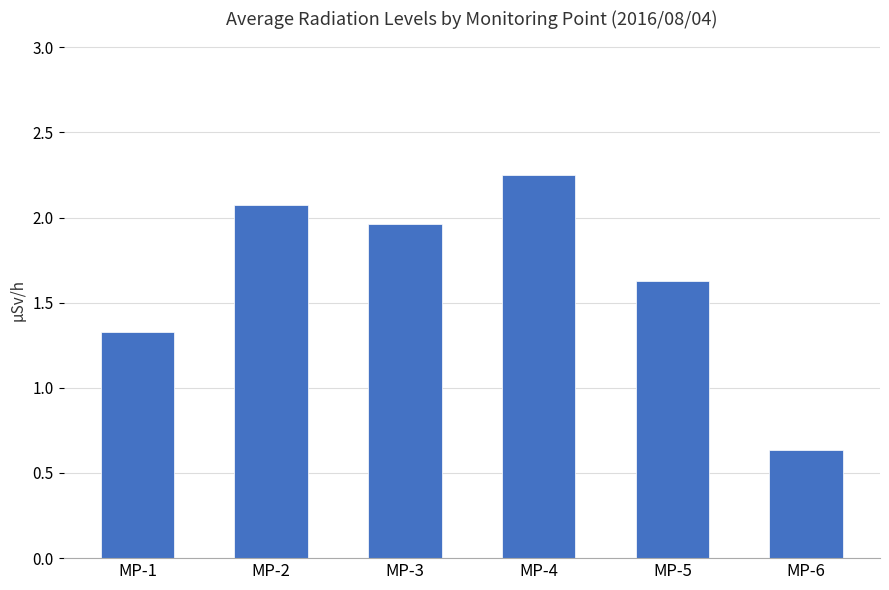

What is the difference between the maximum and minimum values?

1.6